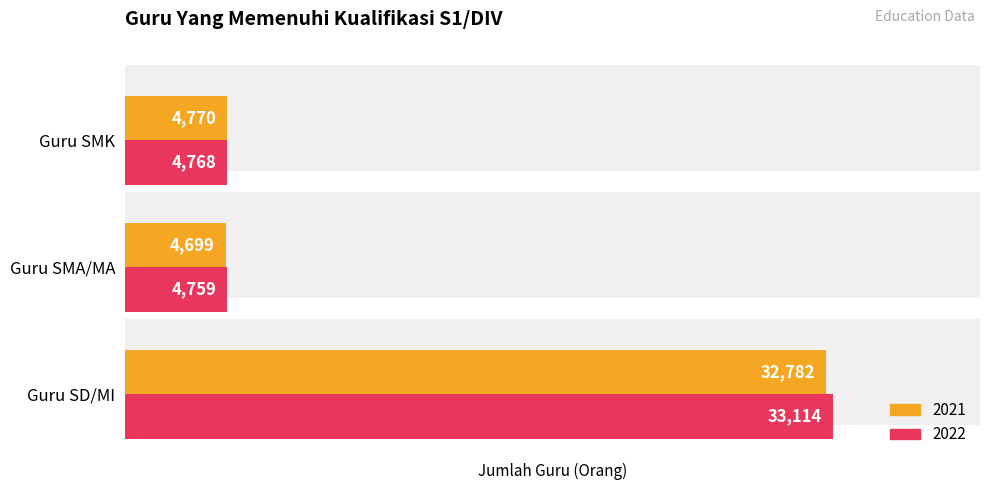

The value of 2022 at Guru SD/MI is 33114. True or false?

True